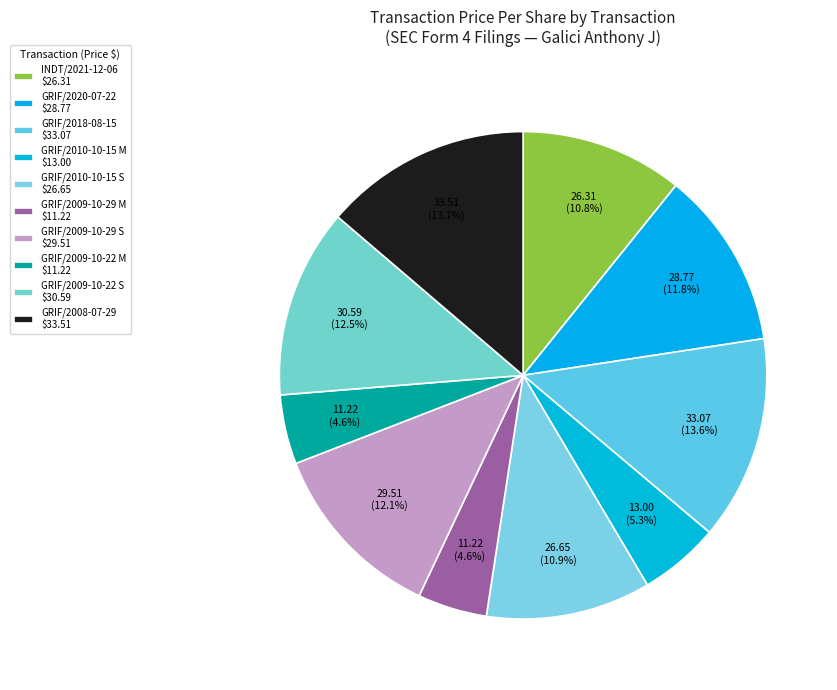

Does GRIF/2009-10-29 M represent more than half of the total?

No